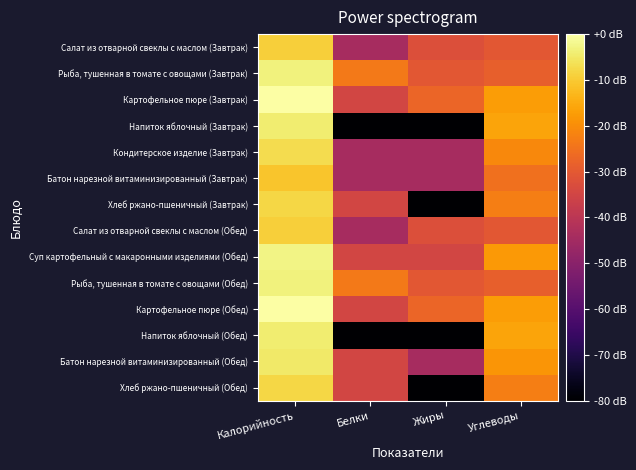

Which has a higher value, Калорийность or Белки?

Калорийность